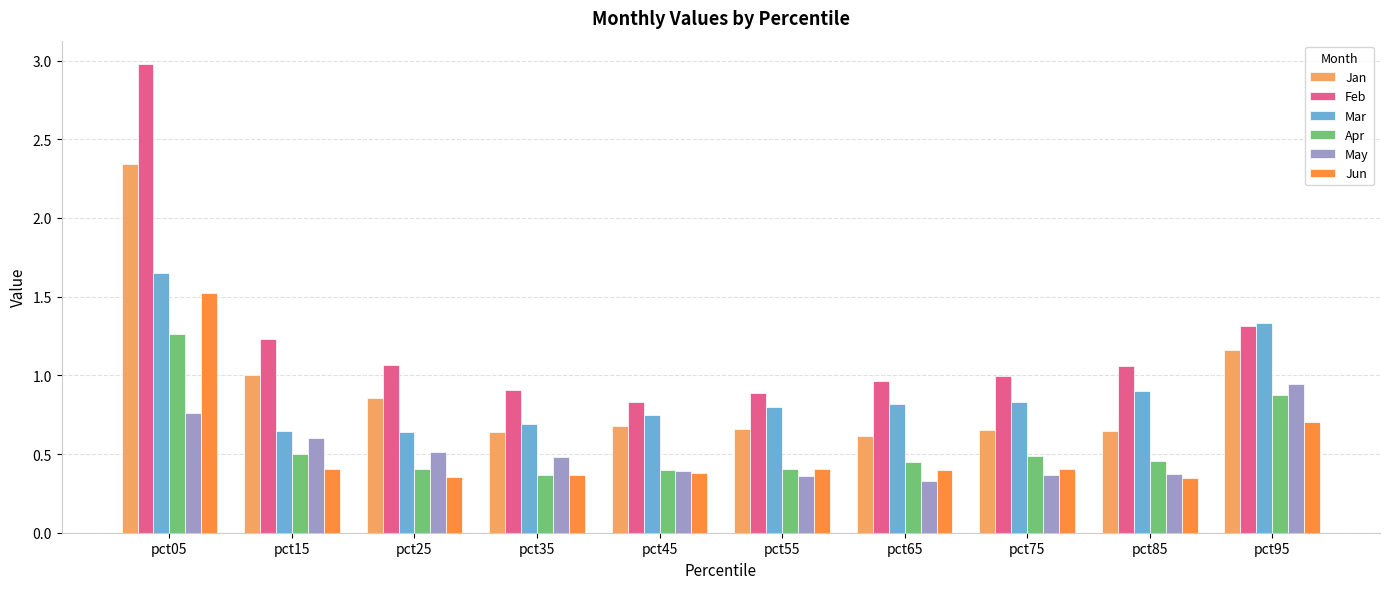

Which series has the largest range (max minus min)?

Feb